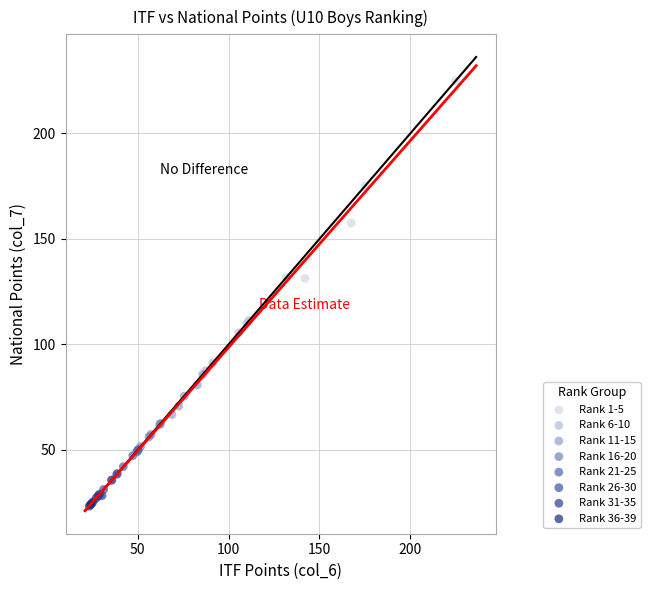

Which series contains the highest Y value?

Rank 1-5